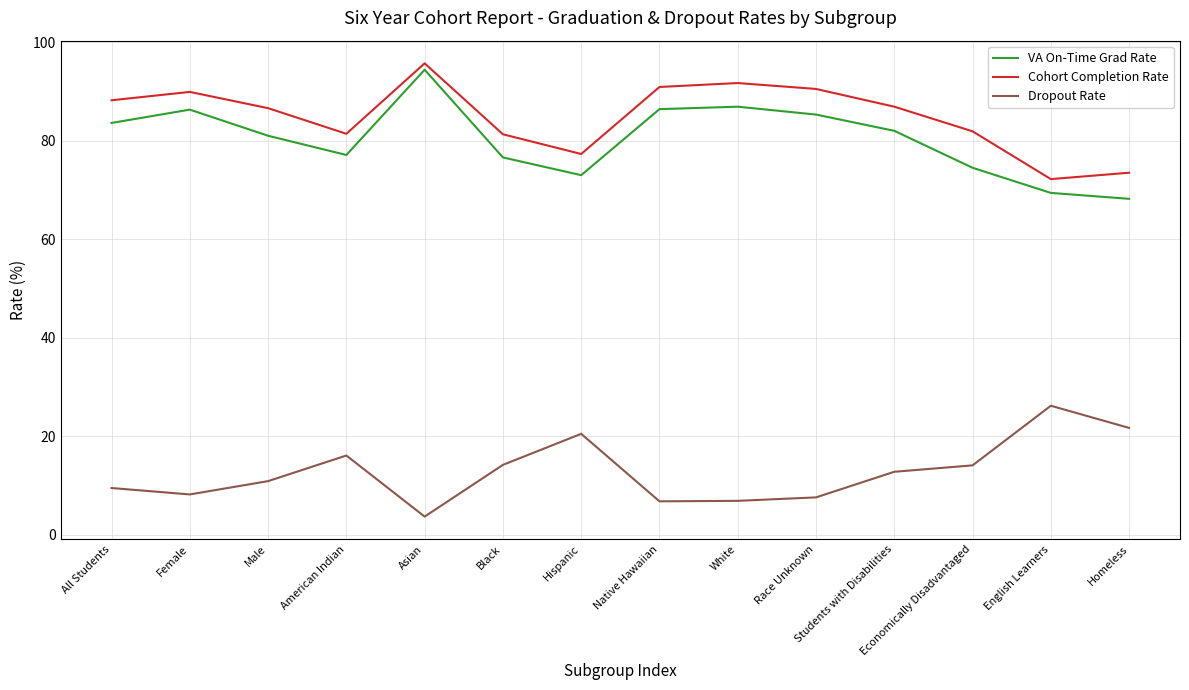

Which series has the largest total across all categories?

Cohort Completion Rate